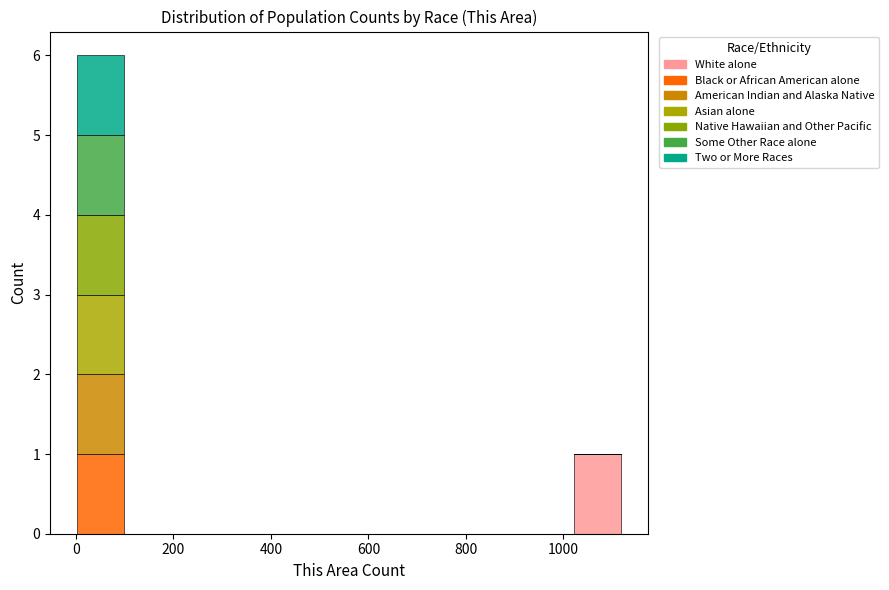

Reading left to right, transcribe this chart: for each stacked bar, give the range it covers on the x-axis and its total height. Neither the bar edges nor the heights are printed on the chart, so give them approximately, as read against the axes.

0 to 100: 6
100 to 200: 0
200 to 300: 0
300 to 400: 0
400 to 500: 0
500 to 620: 0
620 to 720: 0
720 to 820: 0
820 to 920: 0
920 to 1020: 0
1020 to 1120: 1